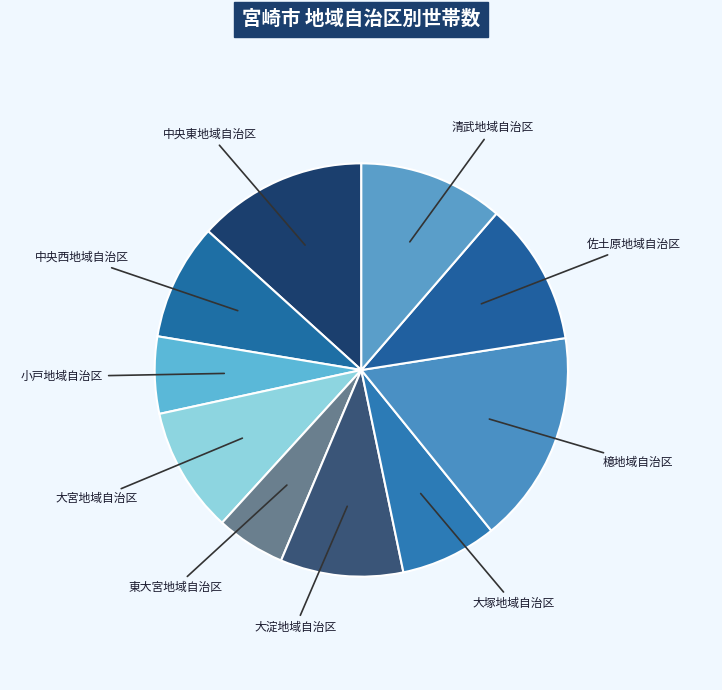

Is there a majority slice in this chart?

No